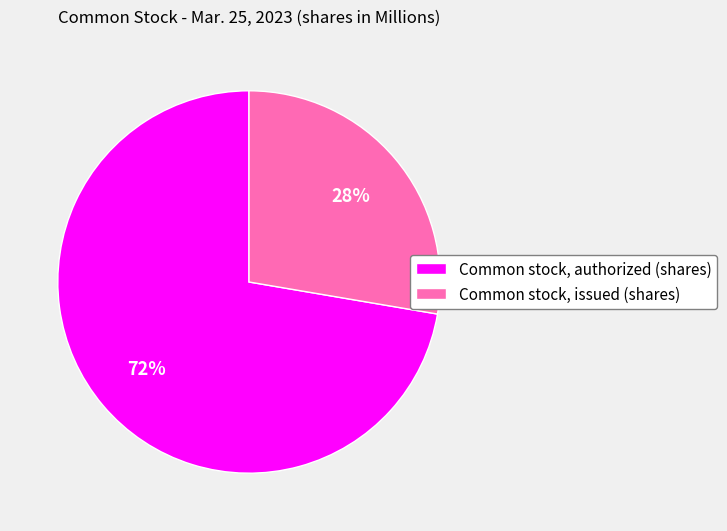

Count the number of slices in the pie.

2